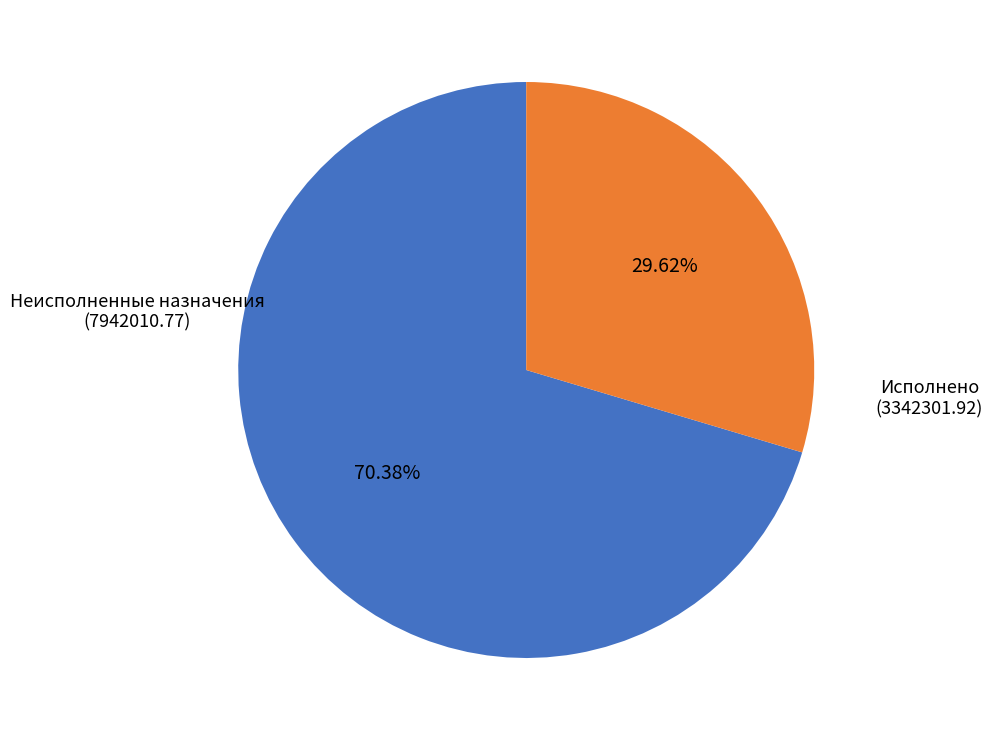

Is there any slice that represents more than half of the pie?

Yes